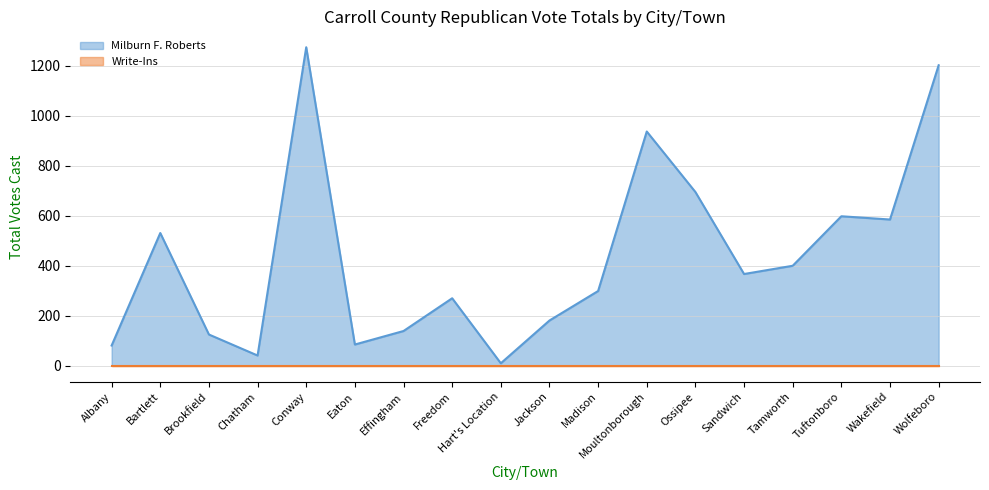

Reading left to right, extract all data points from this chart.

81	531	125	41	1274	85	139	270	10	181	299	937	695	367	400	598	585	1202